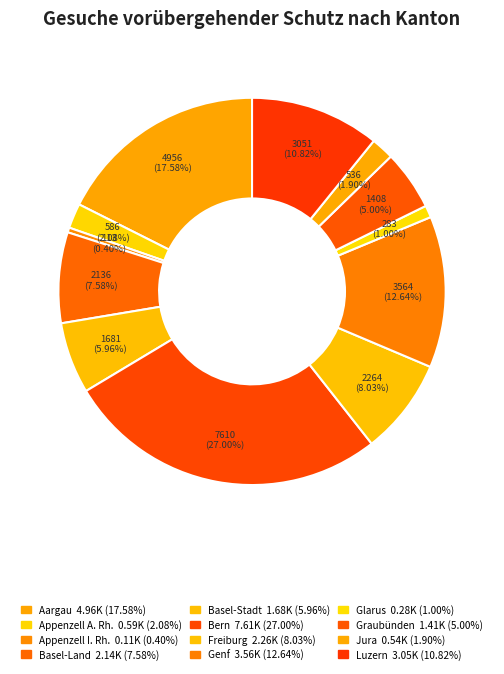

Is it true that Jura is 1% of the pie?

False